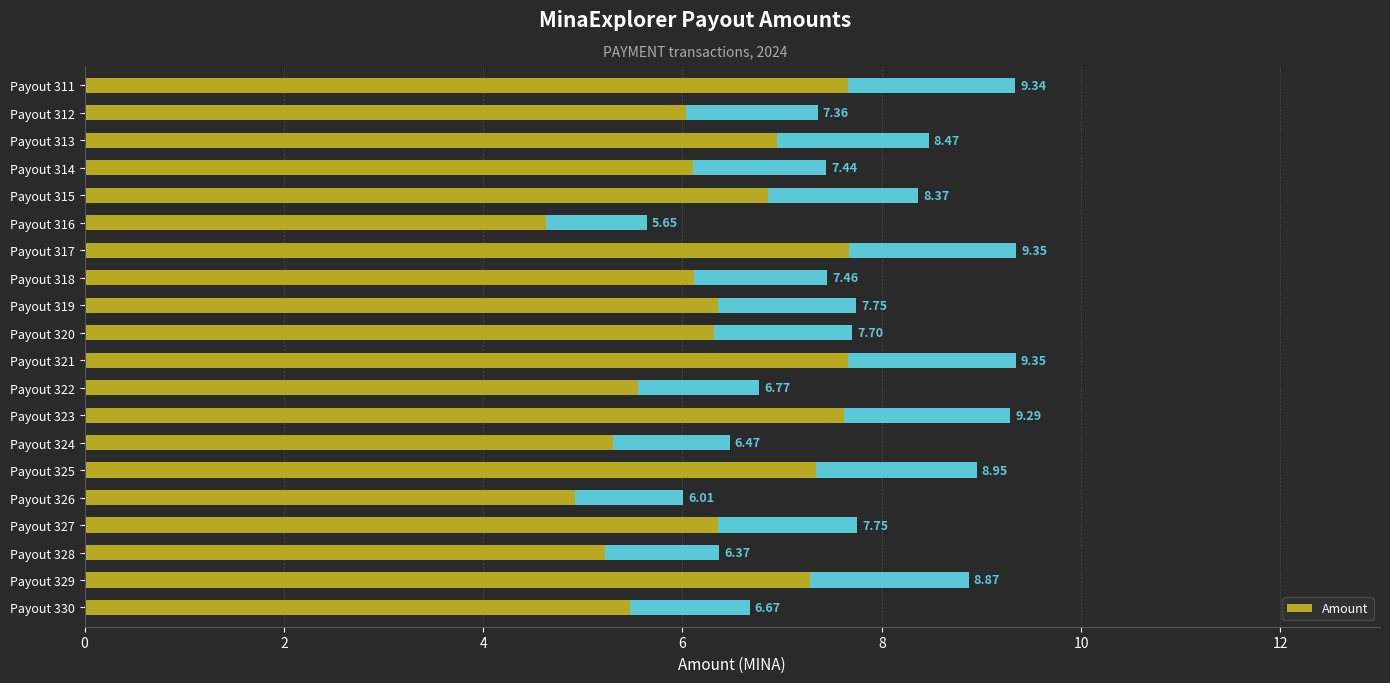

What is the difference between the values at Payout 329 and Payout 321?

0.5